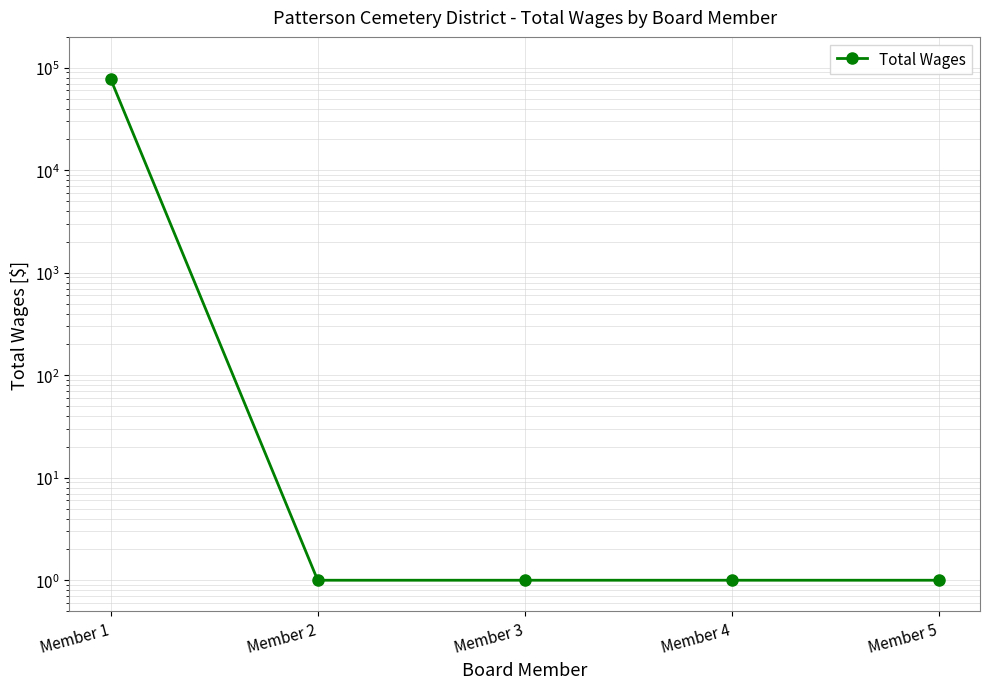

At which label is the value closest to 38669?

Member 2